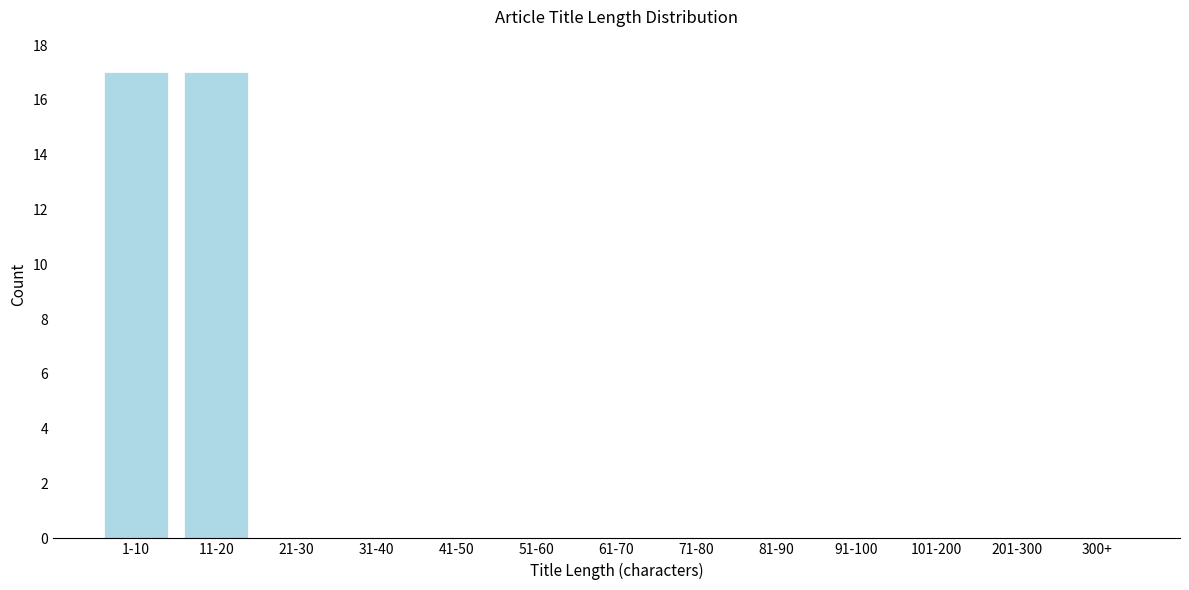

Reading right to left, transcribe all the data shown in this chart.

300+=0	201-300=0	101-200=0	91-100=0	81-90=0	71-80=0	61-70=0	51-60=0	41-50=0	31-40=0	21-30=0	11-20=17	1-10=17